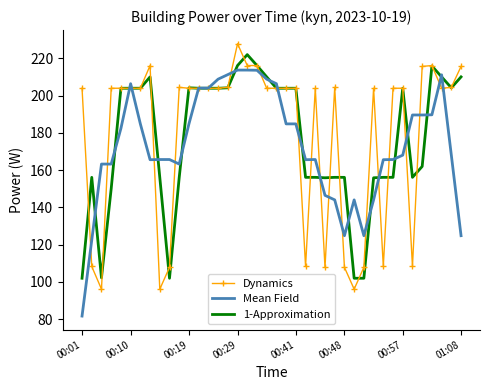

What is the smallest value displayed?

81.7